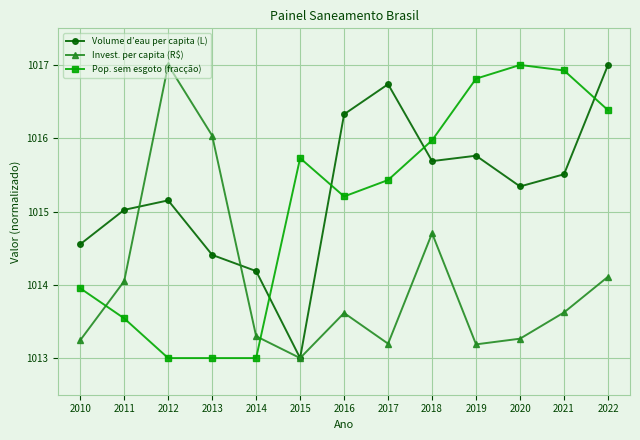

What is the maximum value for Pop. sem esgoto (fracção)?

1017.0